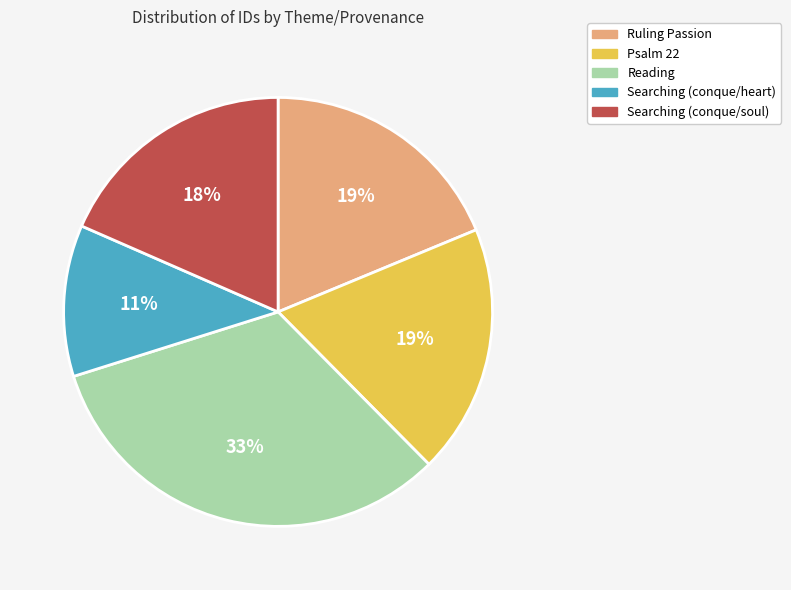

To the nearest percent, what portion does Searching (conque/soul) represent?

18%